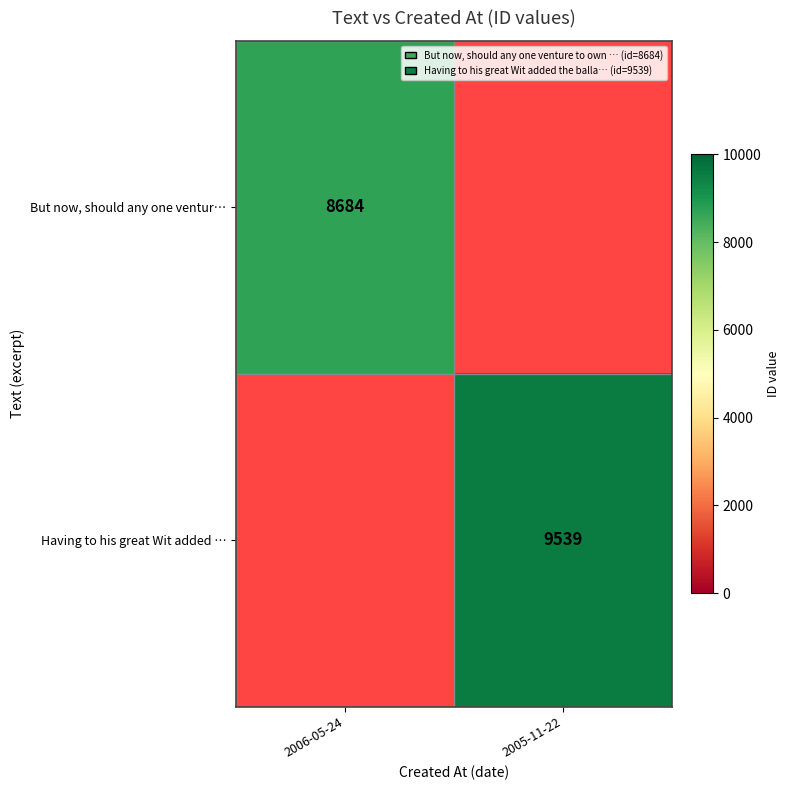

The value of But now, should any one ventur… at 2006-05-24 is 8684. True or false?

True